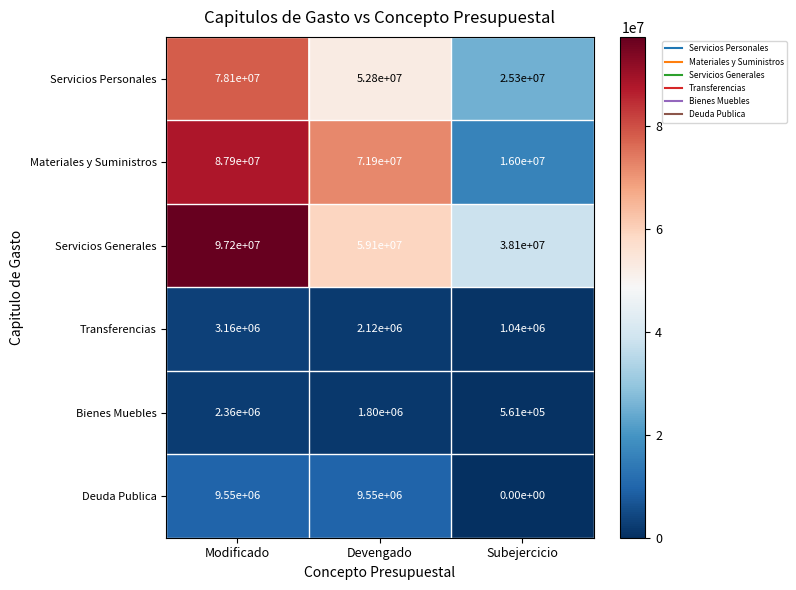

Reading left to right, list all the values displayed in this chart.

Servicios Personales: 78100000	52800000	25300000
Materiales y Suministros: 87900000	71900000	16000000
Servicios Generales: 97200000	59100000	38100000
Transferencias: 3160000	2120000	1040000
Bienes Muebles: 2360000	1800000	561000
Deuda Publica: 9550000	9550000	0